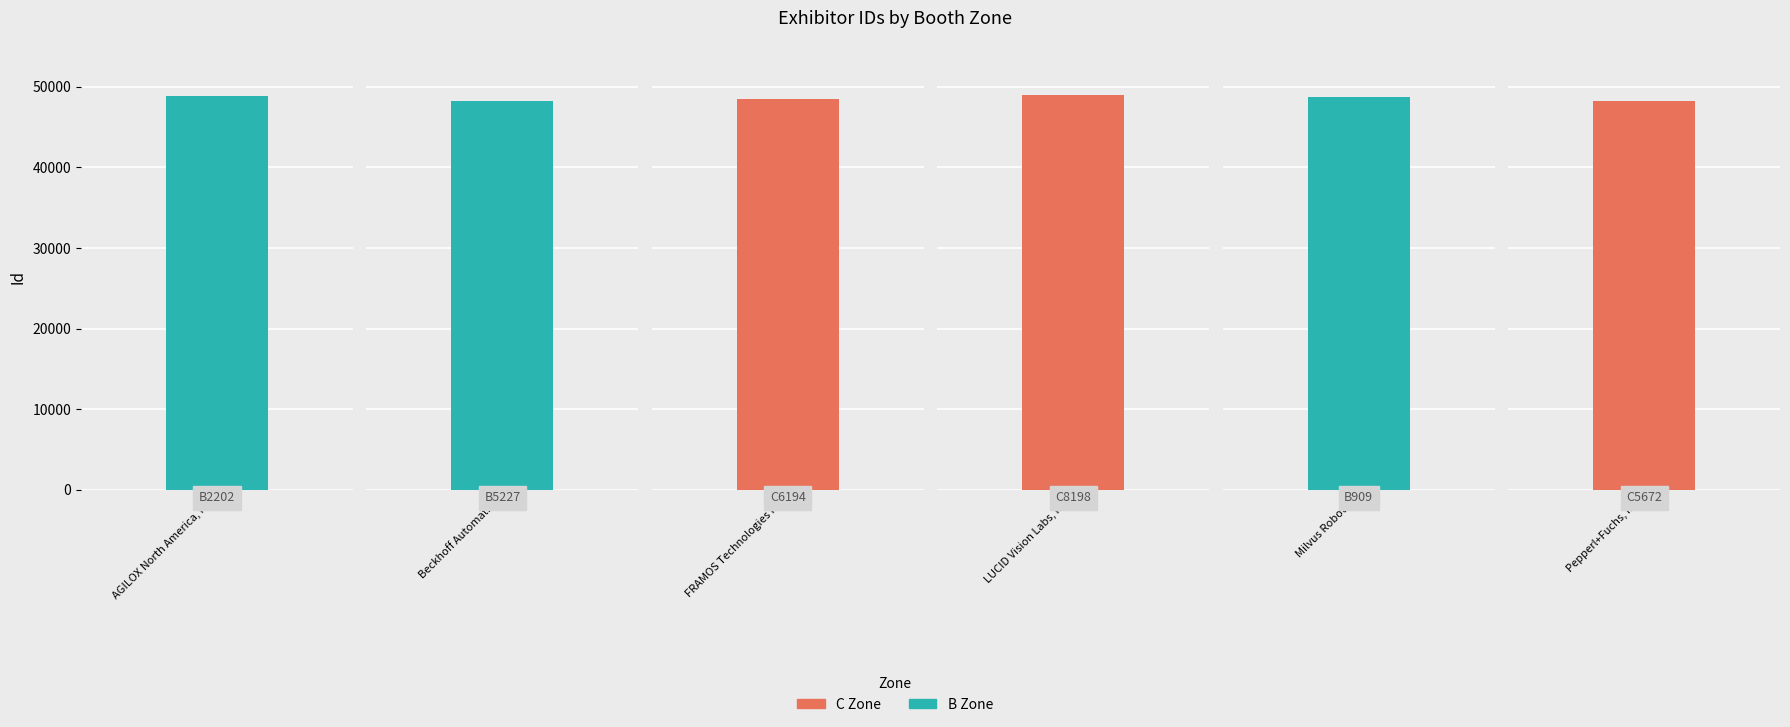

The value at AGILOX North America, Inc. is 48916. True or false?

True